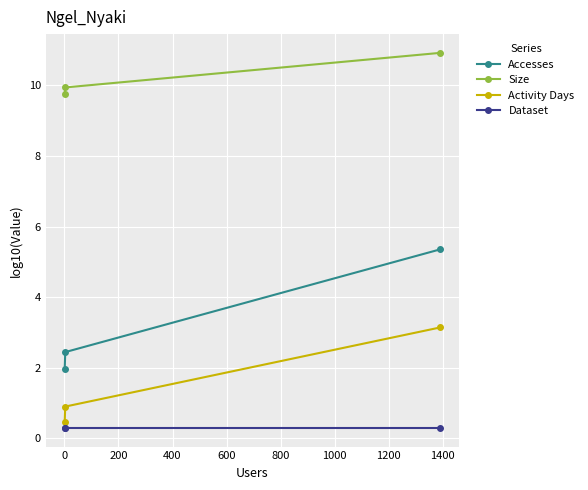

At how many categories does at least one series exceed 5?

3